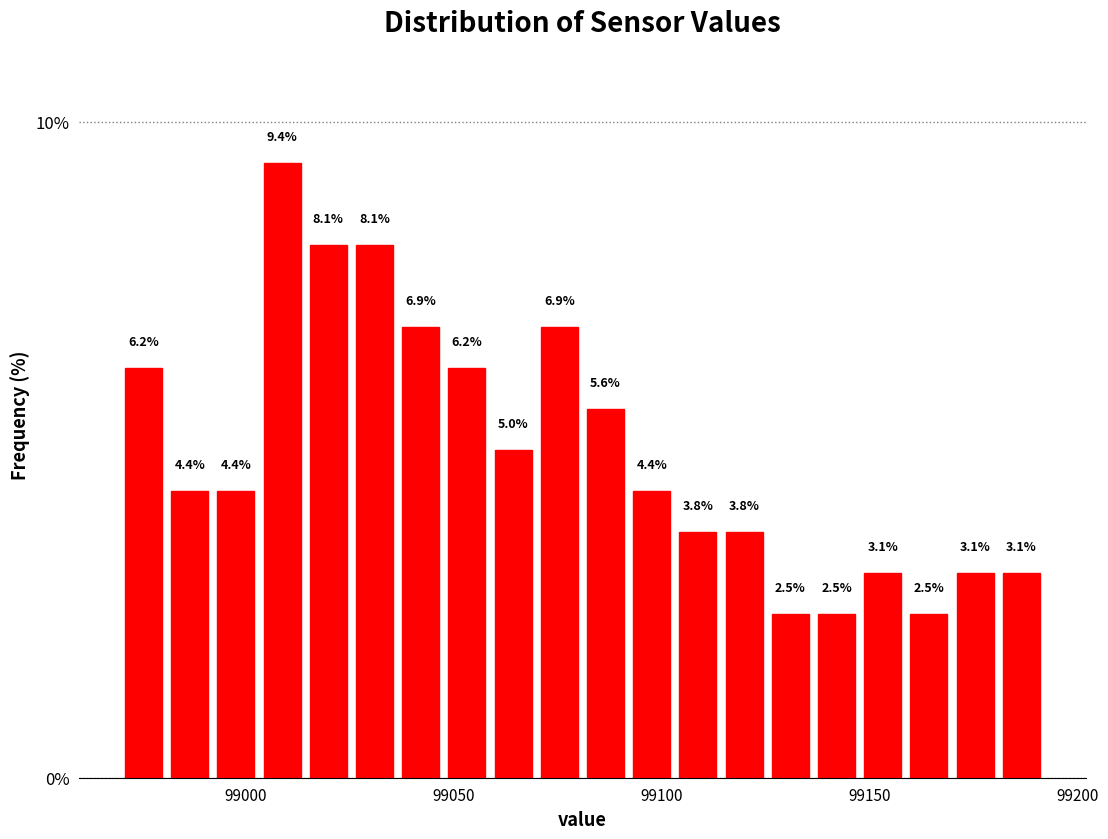

Read against the x-axis, roughly where is the centre of the tallest bar?

99010